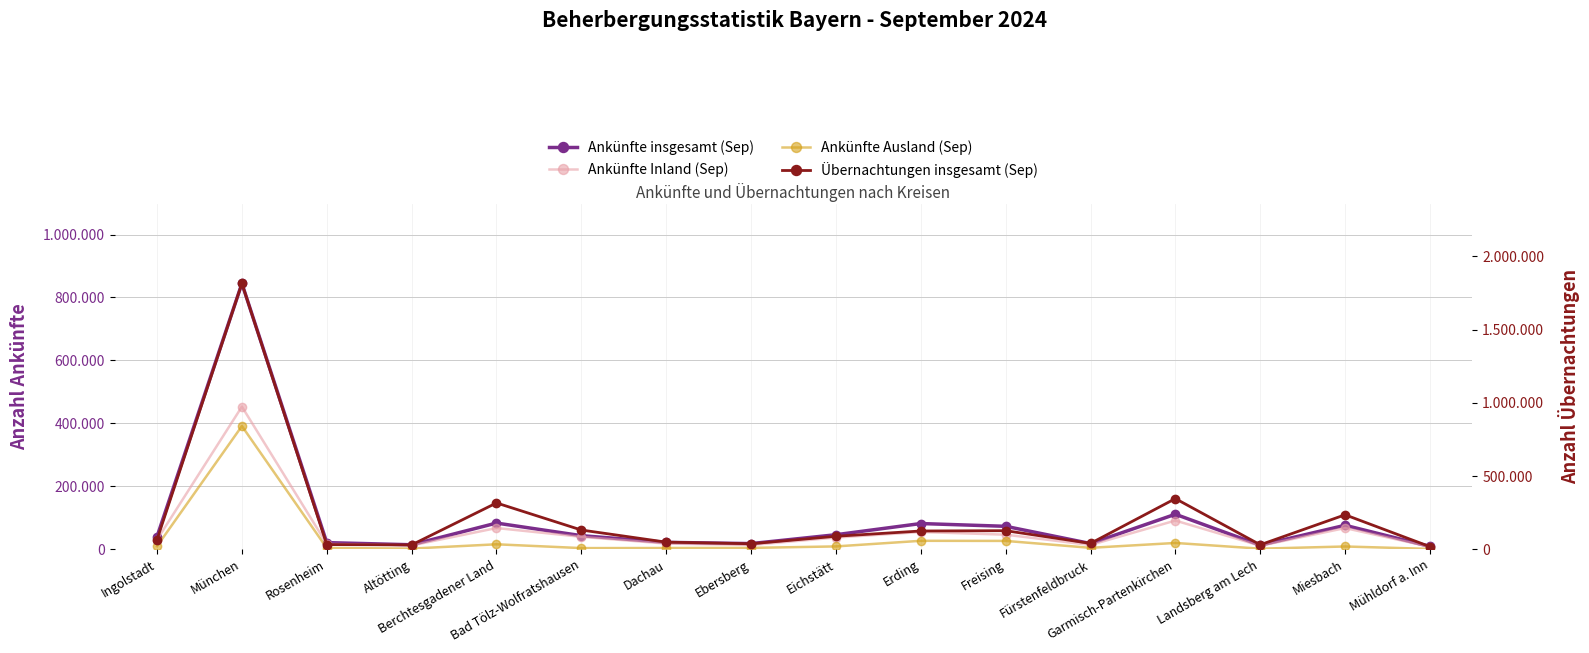

What is the total value across all series at Landsberg am Lech?

56659